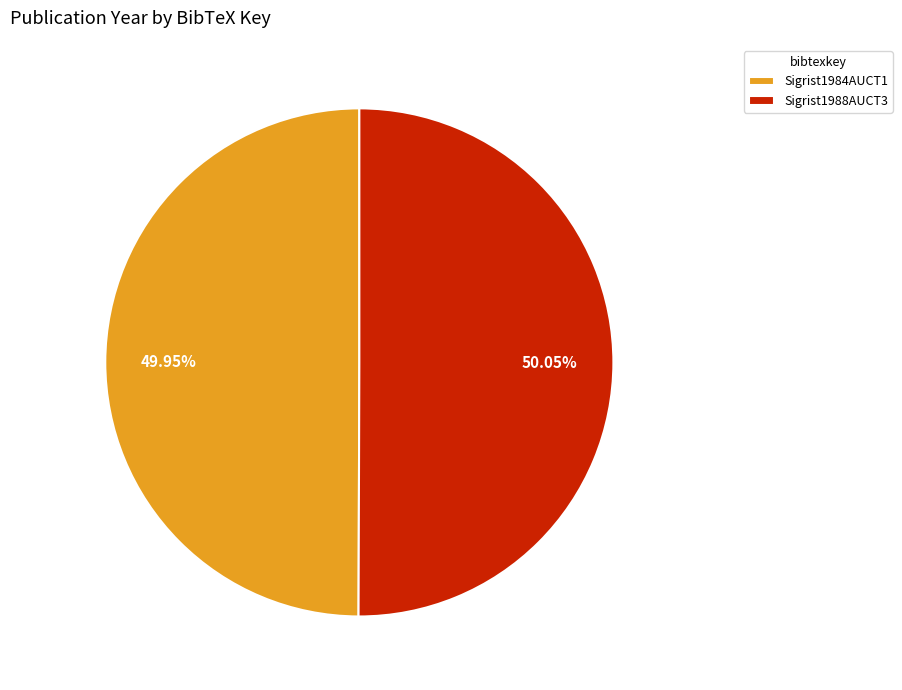

Approximately how many times larger is the value at Sigrist1984AUCT1 compared to Sigrist1988AUCT3?

1.0